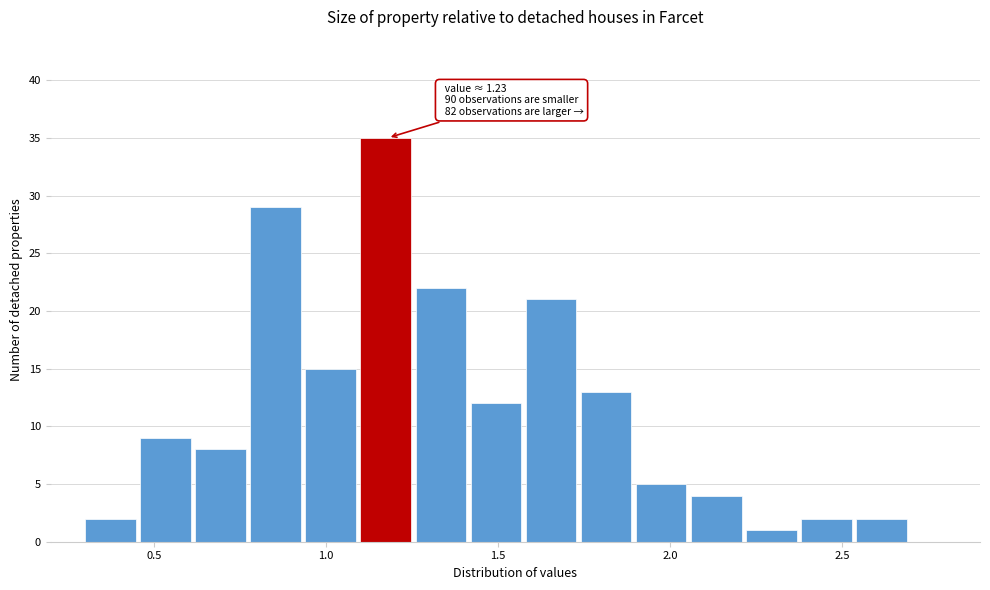

Around what value on the x-axis is the tallest bar? Give the approximate position of its centre, as read against the axis.

1.15